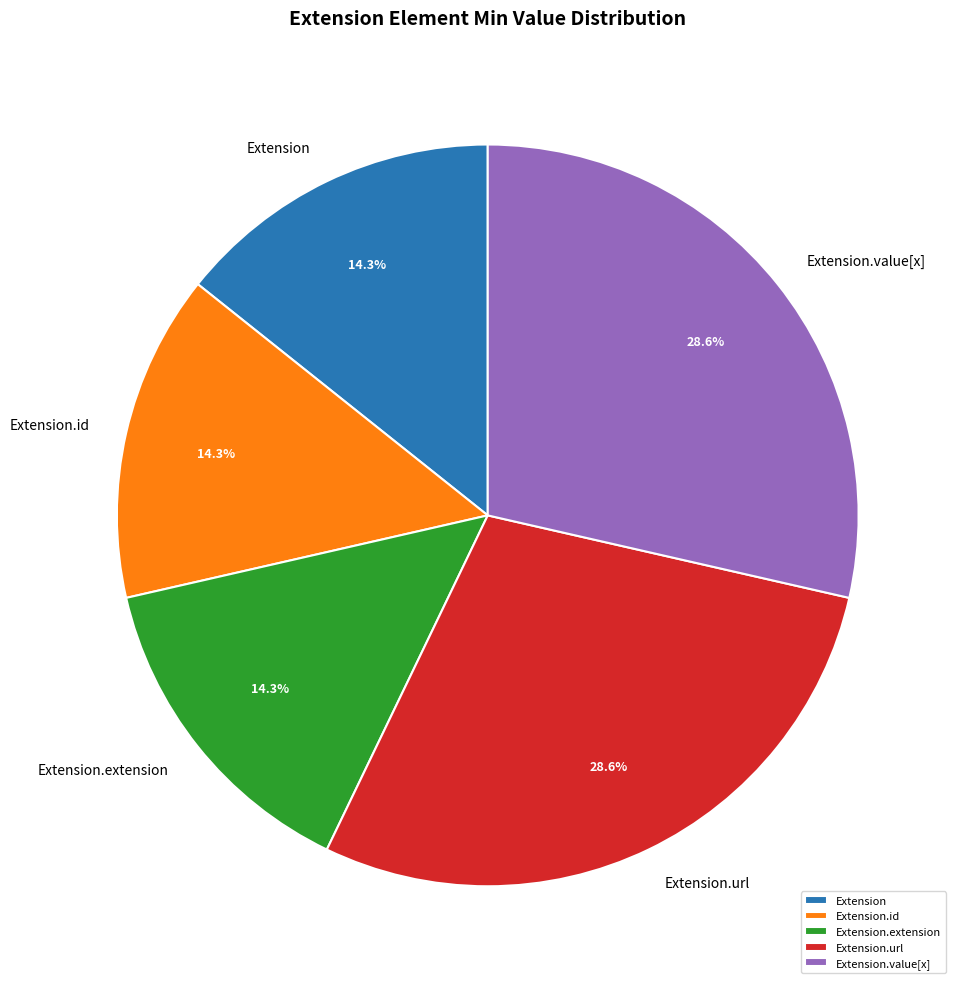

Does Extension.extension account for over 50% of the chart?

No